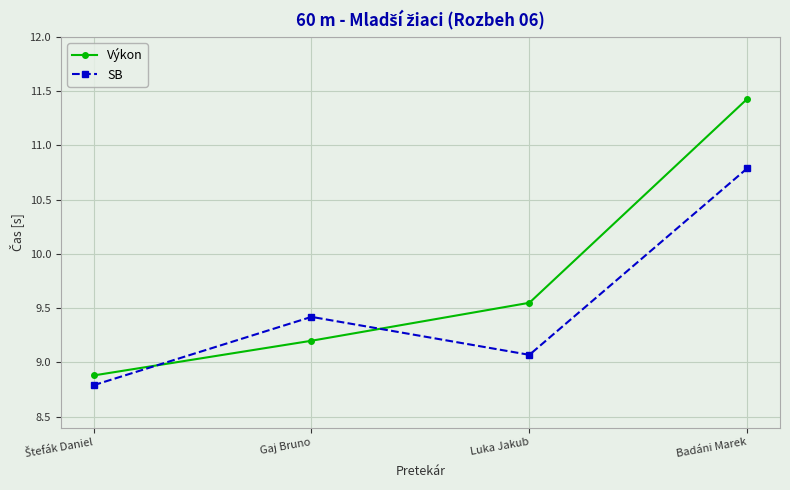

True or false: Výkon and SB cross at least once.

True